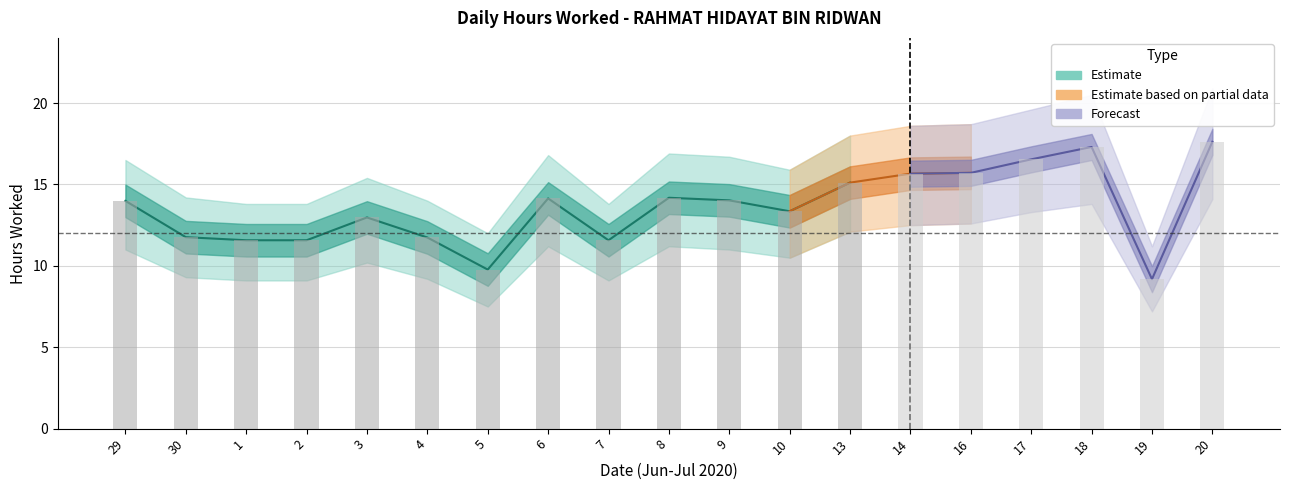

What is the label of the 8th bar from the left?

6